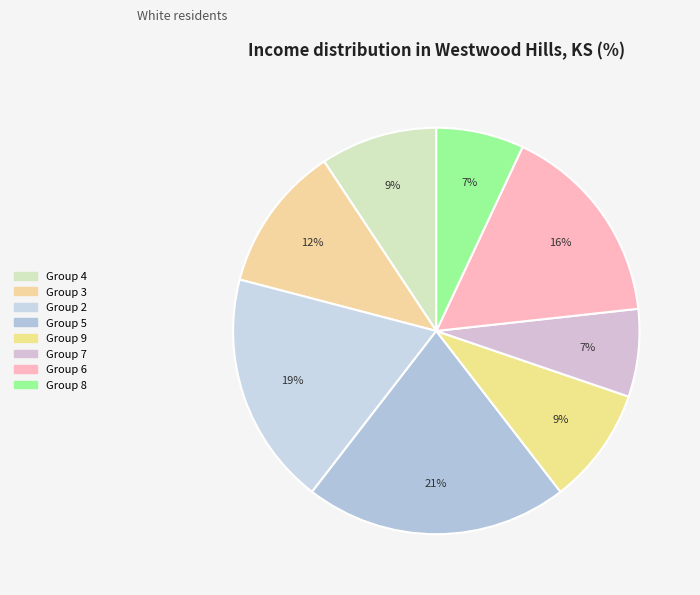

Is there any slice that represents more than half of the pie?

No